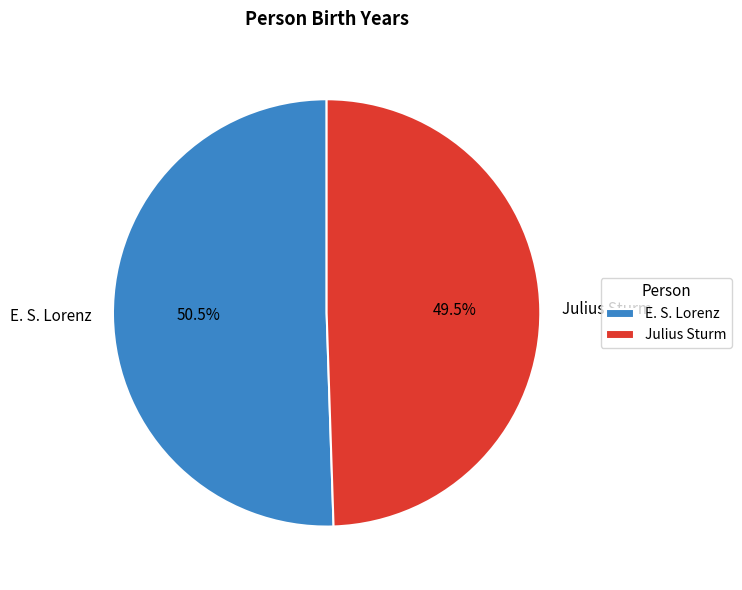

Is it true that E. S. Lorenz is 62% of the pie?

False